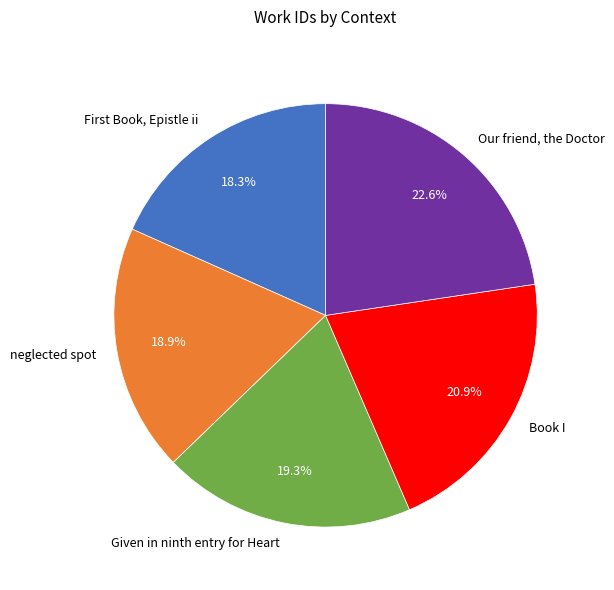

What percentage is the Book I slice, to the nearest percent?

21%